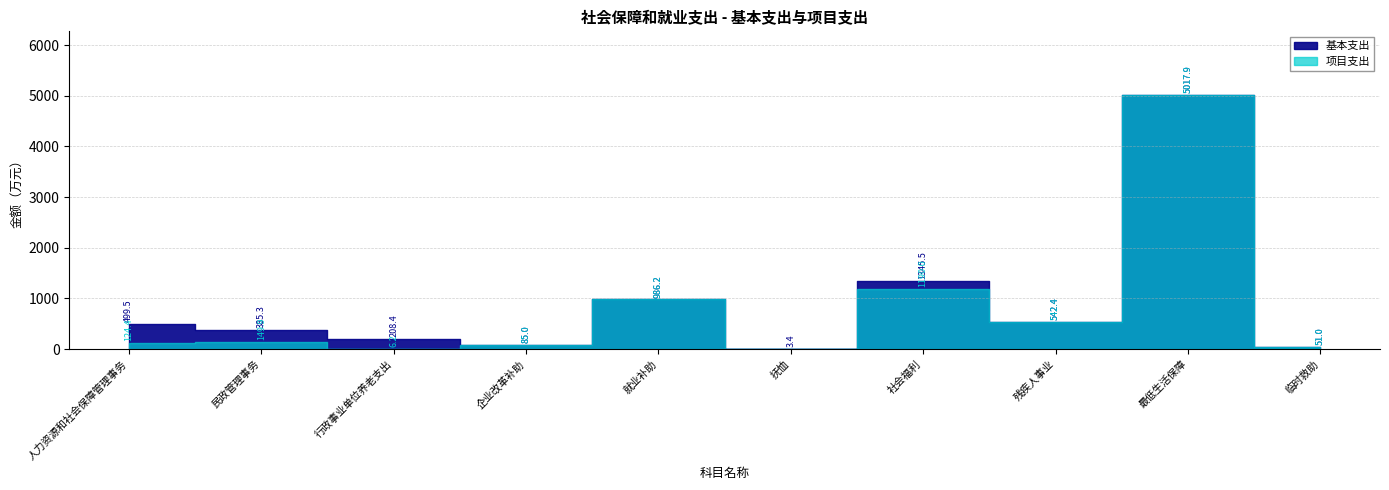

Rank the series by their average value, from highest to lowest.

基本支出, 项目支出